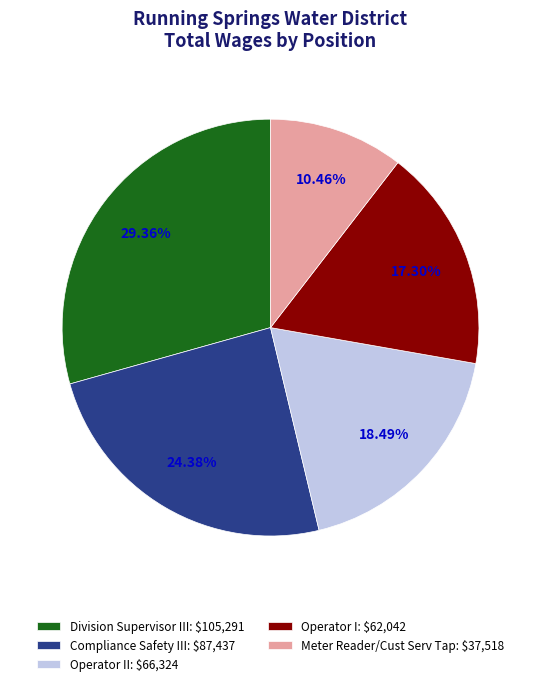

Does any single category account for the majority?

No